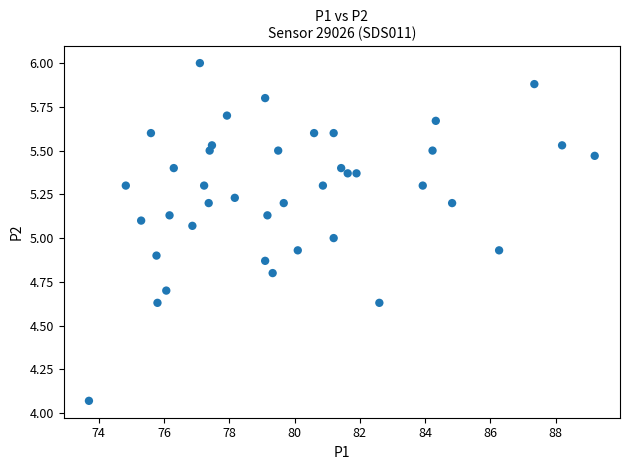

What is the range of X values (max minus min)?

15.5